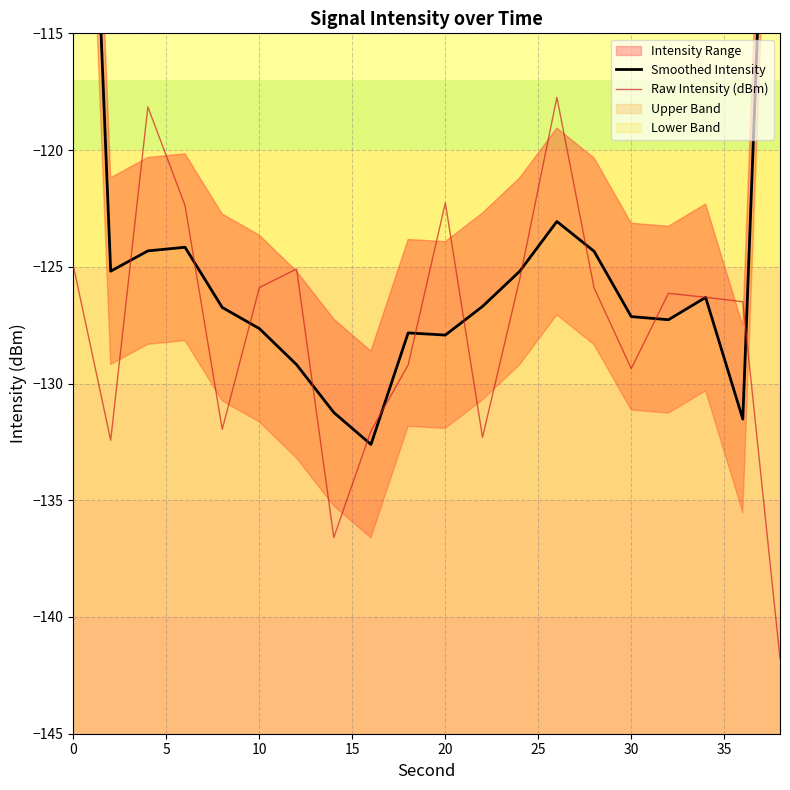

Is it true that Raw Intensity (dBm) equals -221.2 at 0?

False